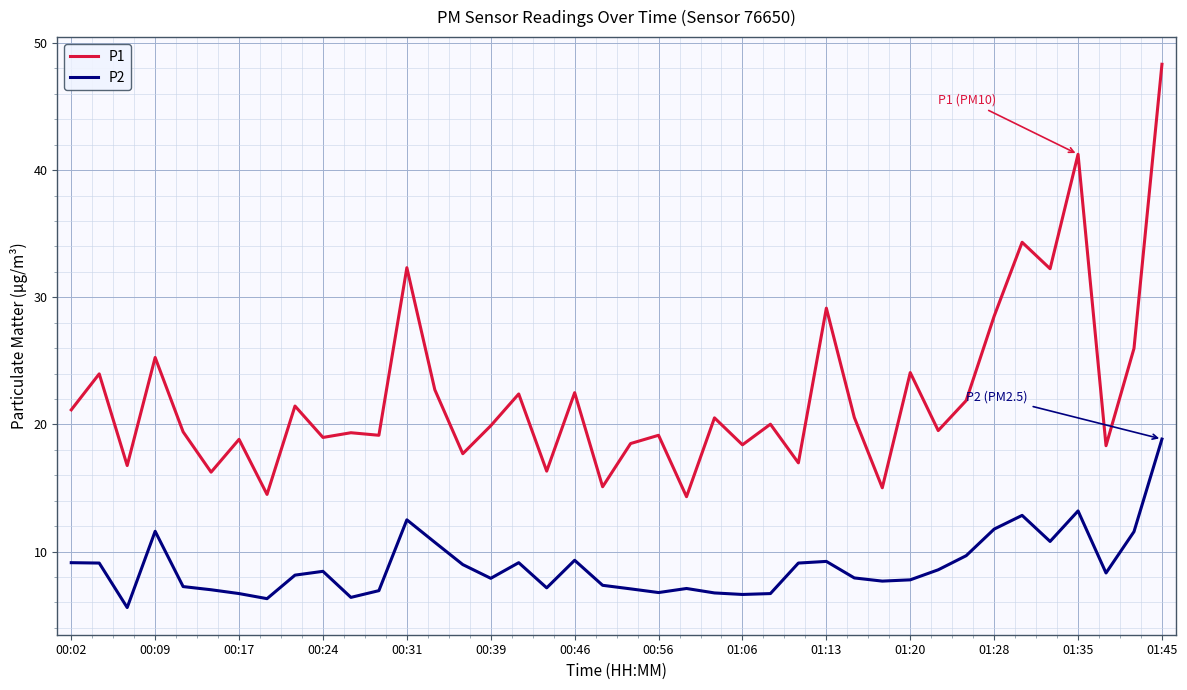

What is the greatest value displayed?

48.3